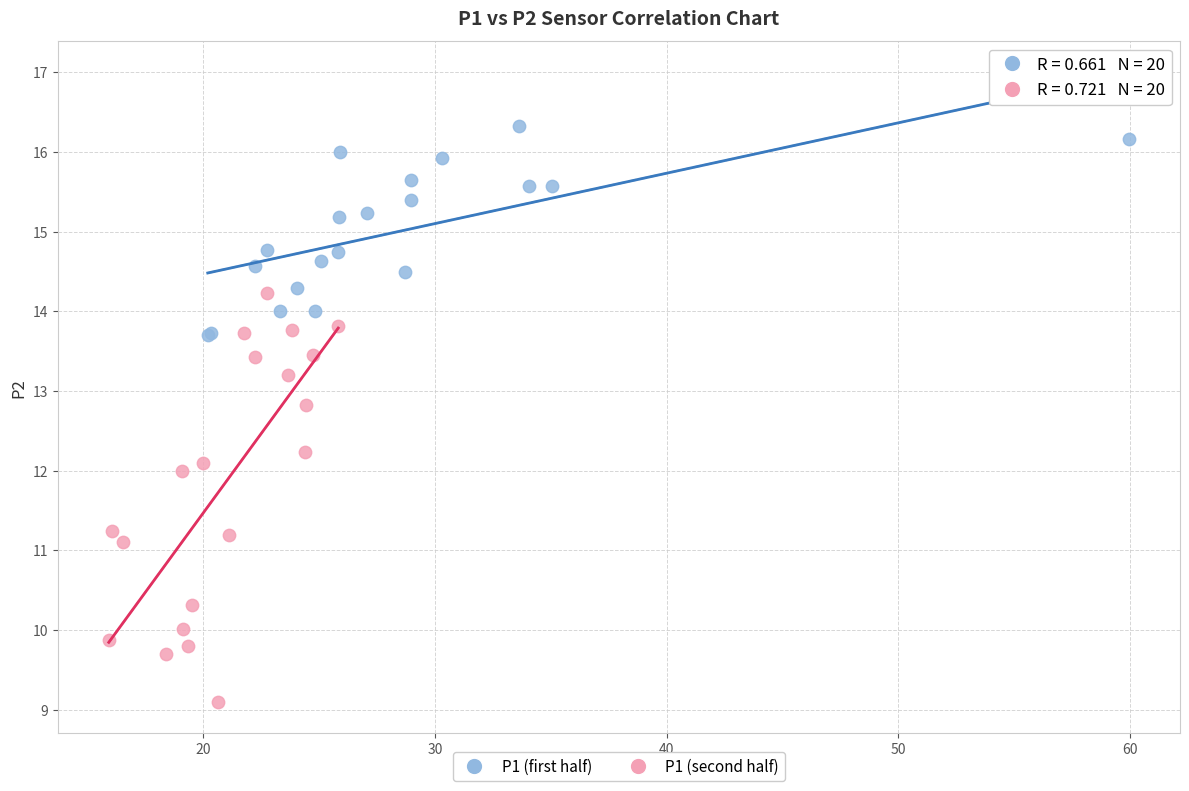

Which series contains the highest Y value?

P1 (first half)